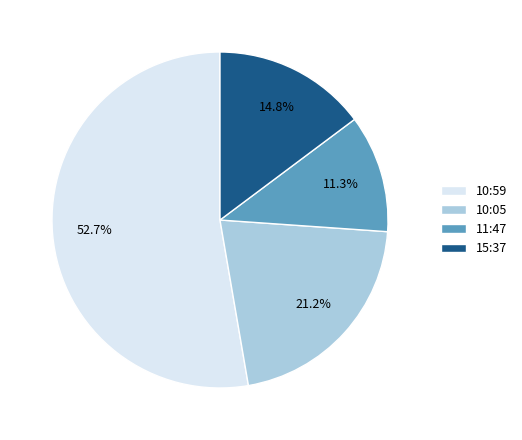

Which slice is the largest?

10:59